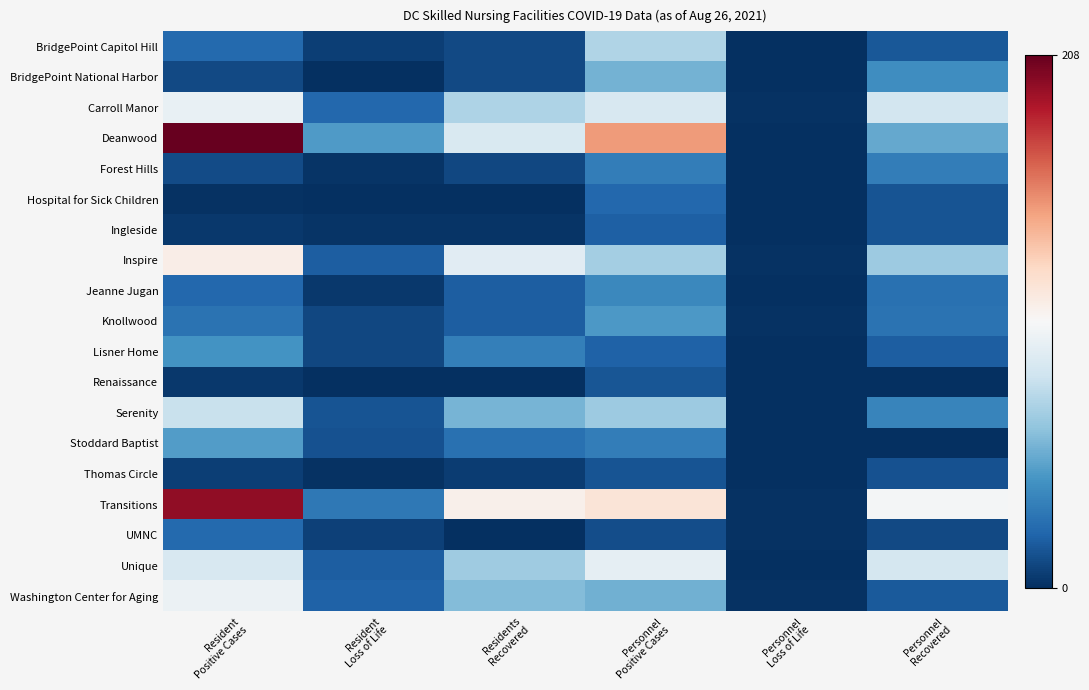

What is the spread (max minus min) of values at Personnel
Positive Cases?

136